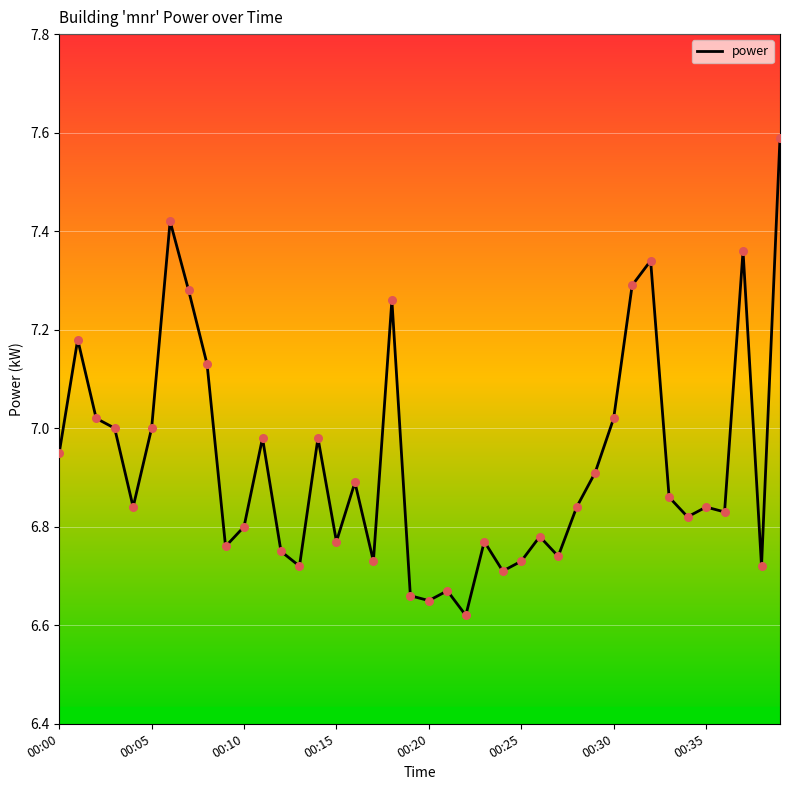

What is the maximum value shown in the chart?

7.6